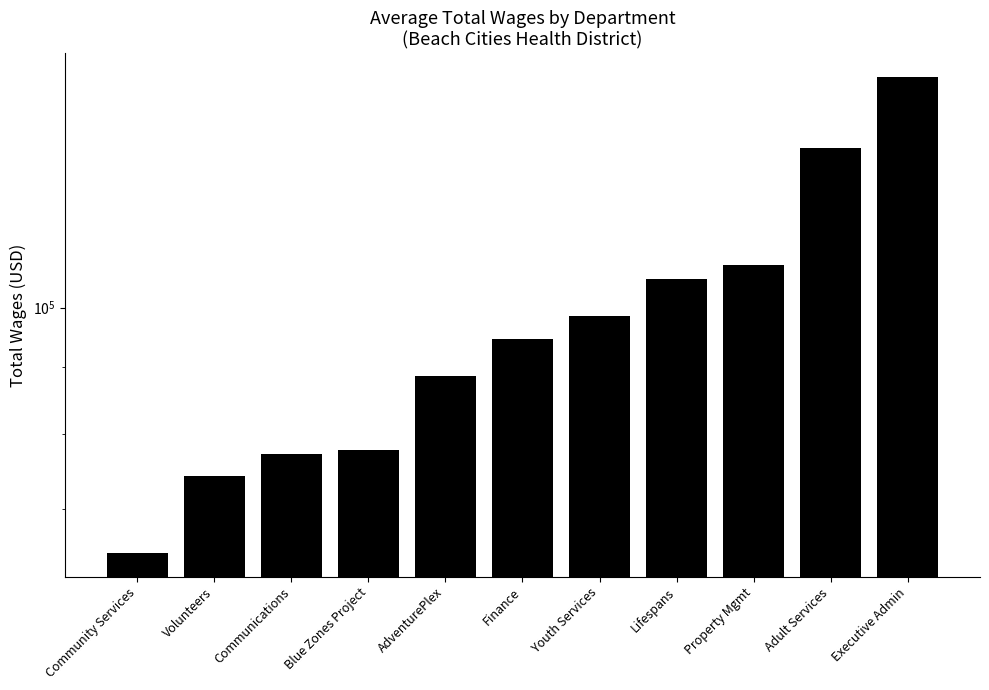

At which category does the chart reach its minimum across all series?

Community Services